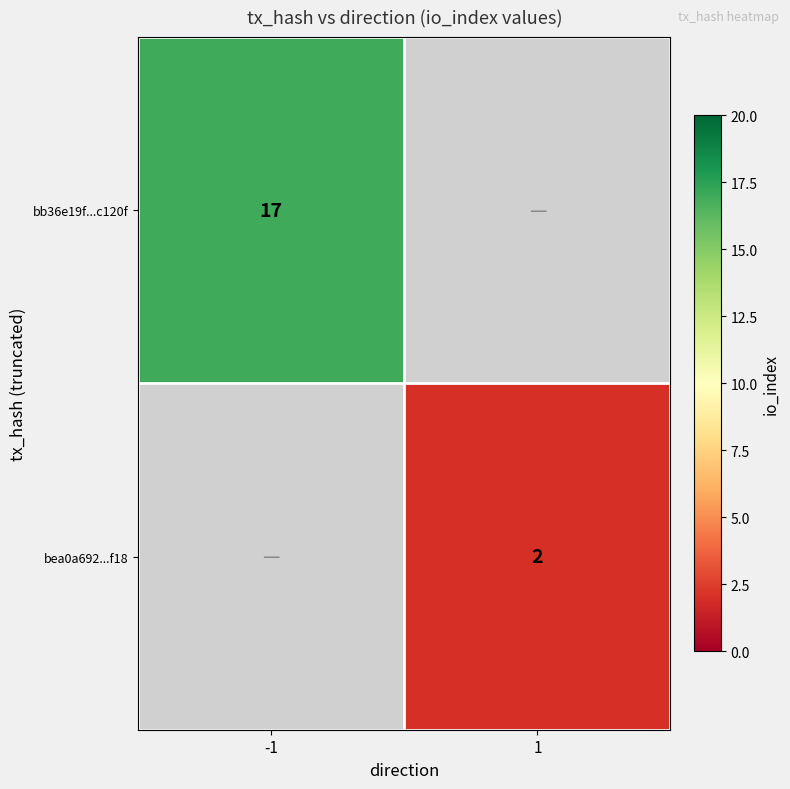

The value of bb36e19f...c120f at -1 is 6. True or false?

False